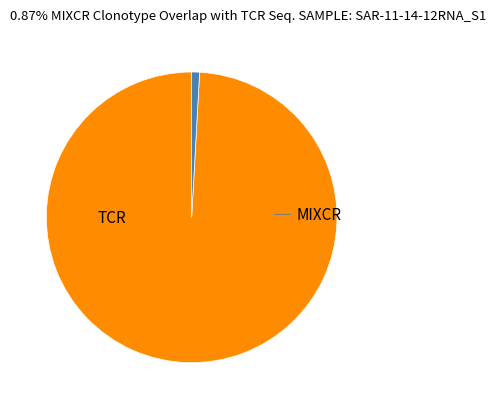

Is there a majority slice in this chart?

Yes